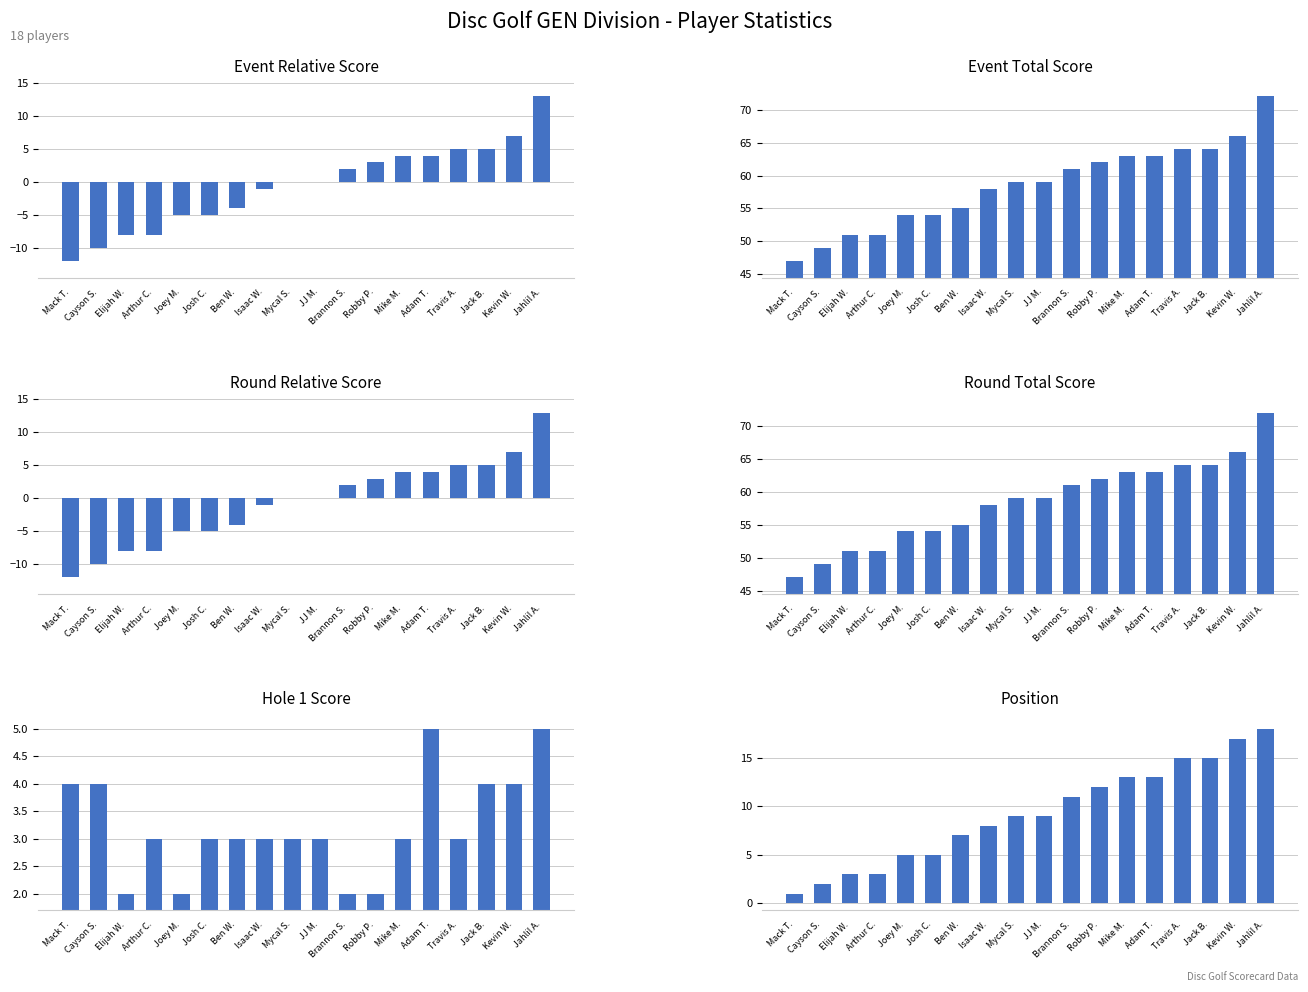

What is the label of the 7th bar from the right?

Robby P.